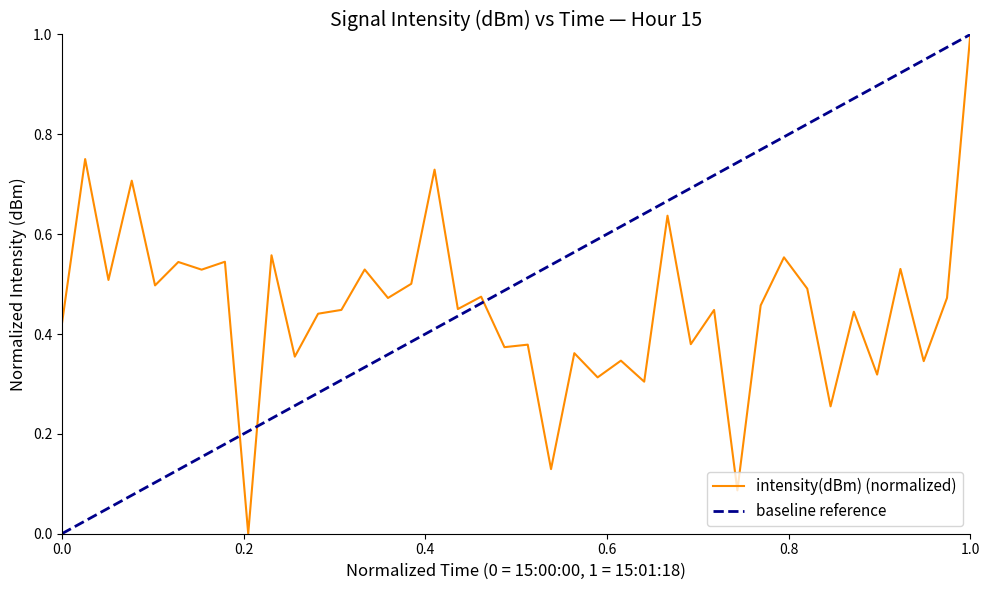

What is the greatest value displayed?

1.0